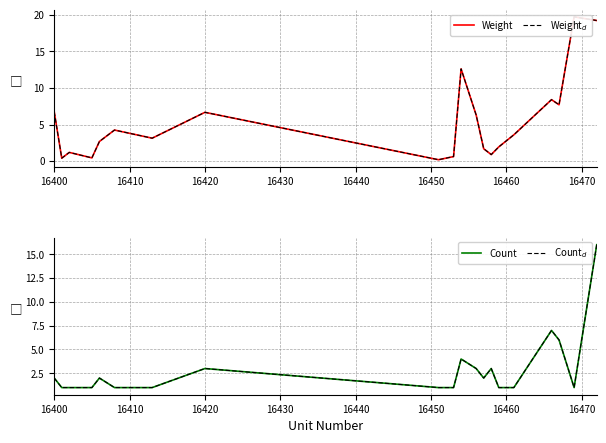

At how many categories does at least one series exceed 16?

2